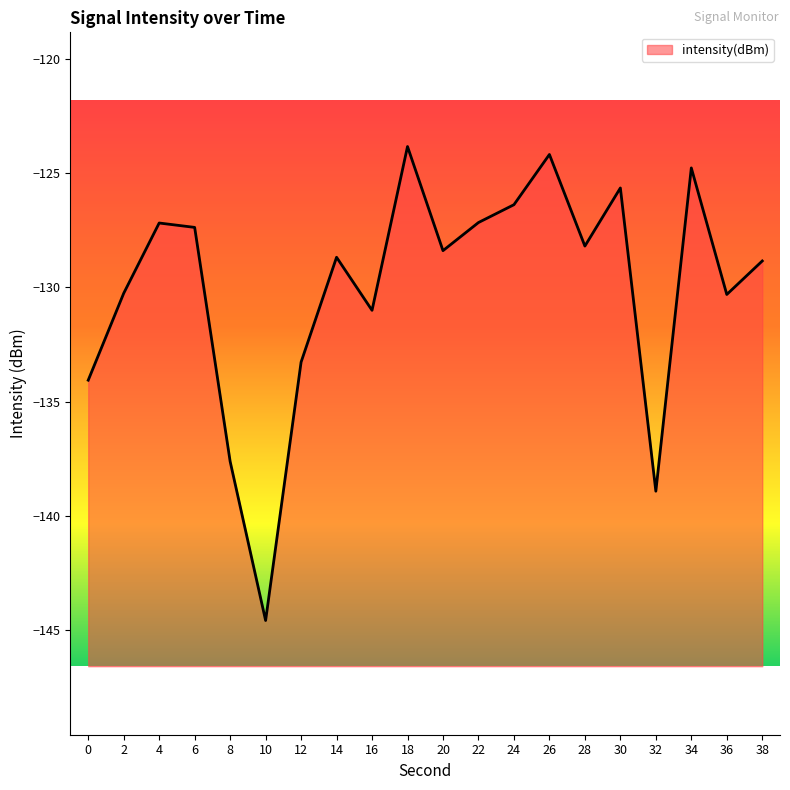

What is the value of the 11th point from the left?

-128.4